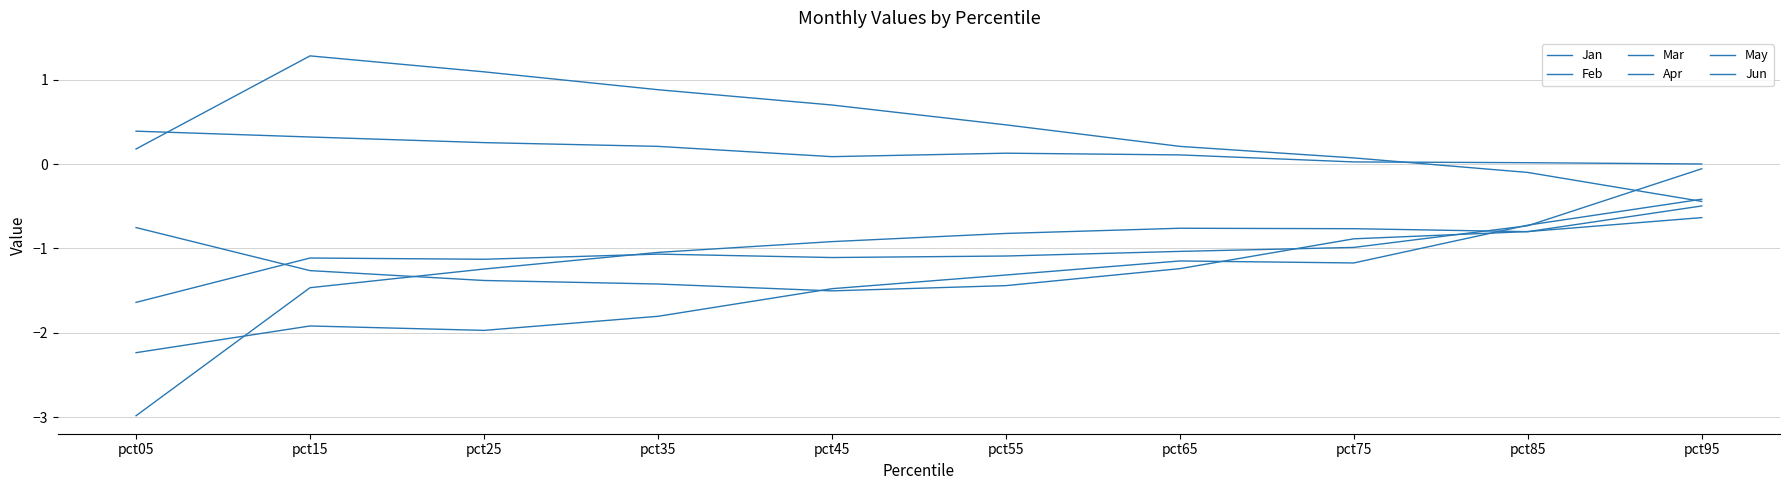

At which category is the sum across all series the highest?

pct95